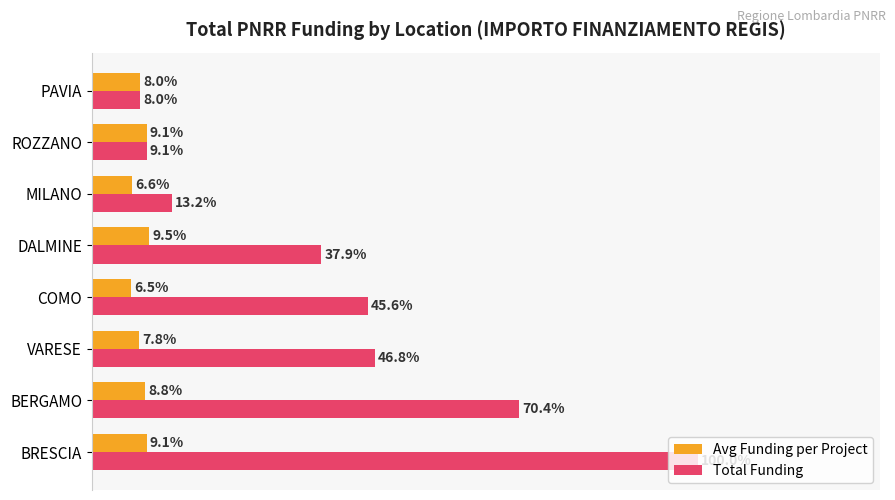

Rank the series by their average value, from highest to lowest.

Total Funding, Avg Funding per Project